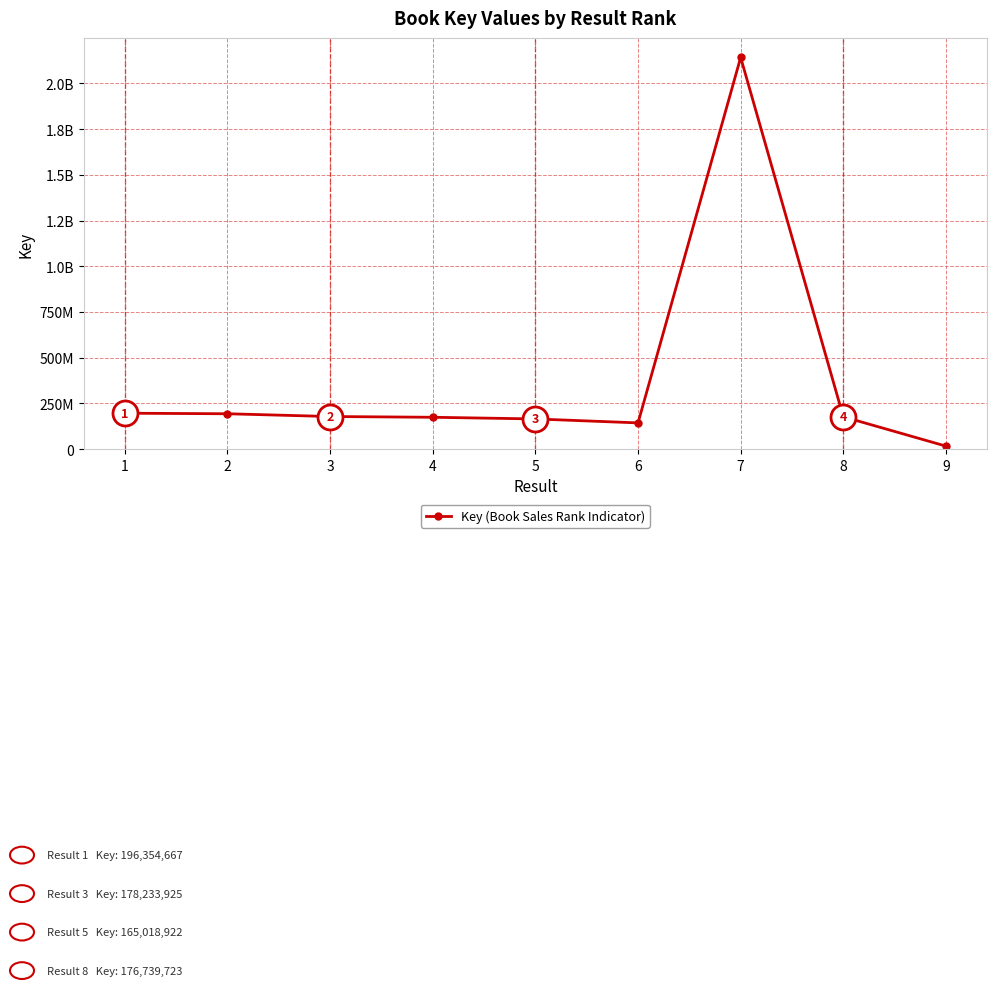

List the labels in order of value, largest first.

7, 1, 2, 3, 8, 4, 5, 6, 9